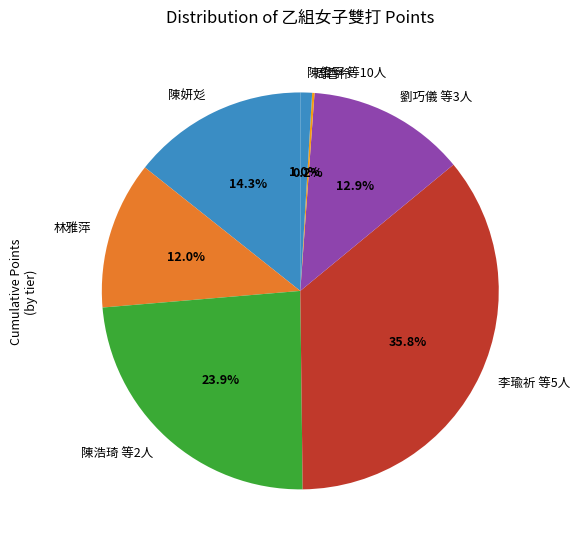

Combined, do 林雅萍 and 李瑜祈 等5人 account for over 50%?

No